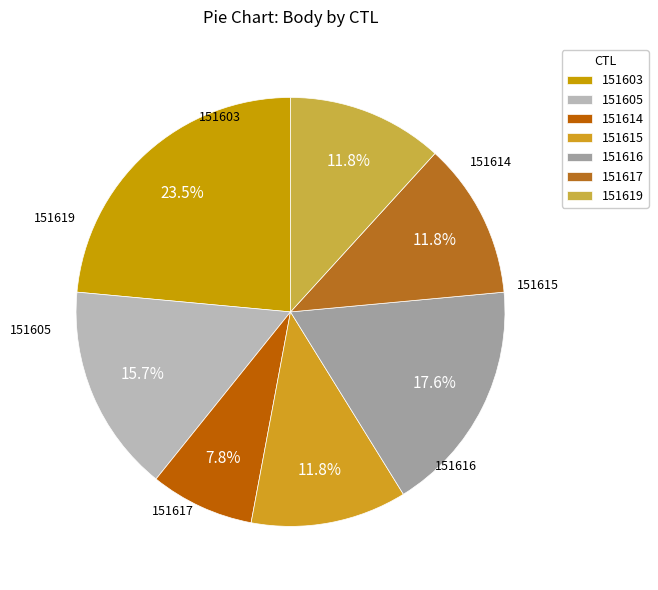

What is the smallest slice in the pie chart?

151614